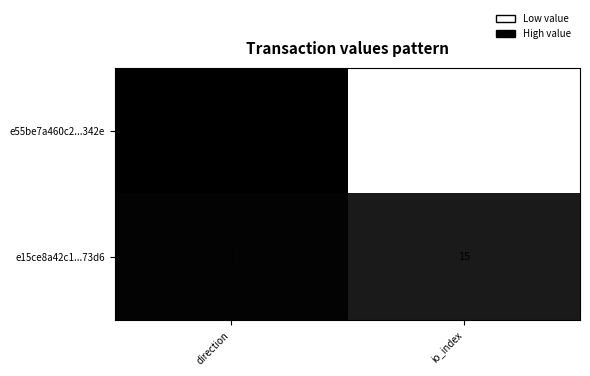

What is the average value of the e15ce8a42c1...73d6 series?

8